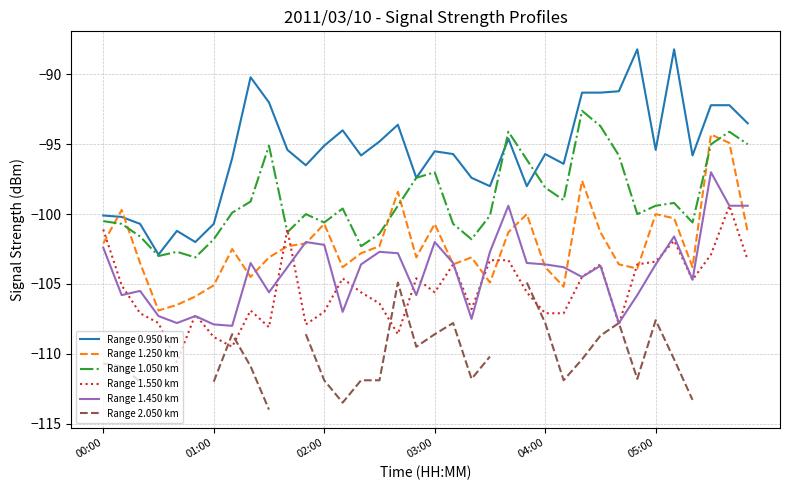

Which series has the largest total across all categories?

Range 0.950 km